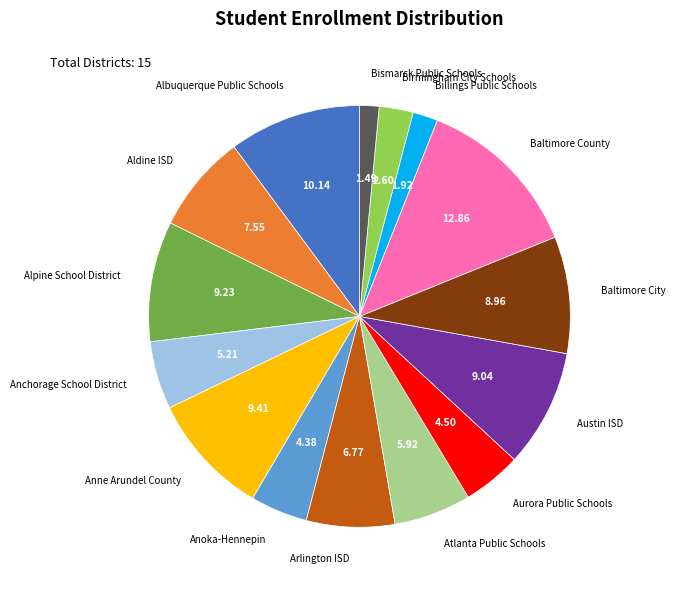

Is there any slice that represents more than half of the pie?

No